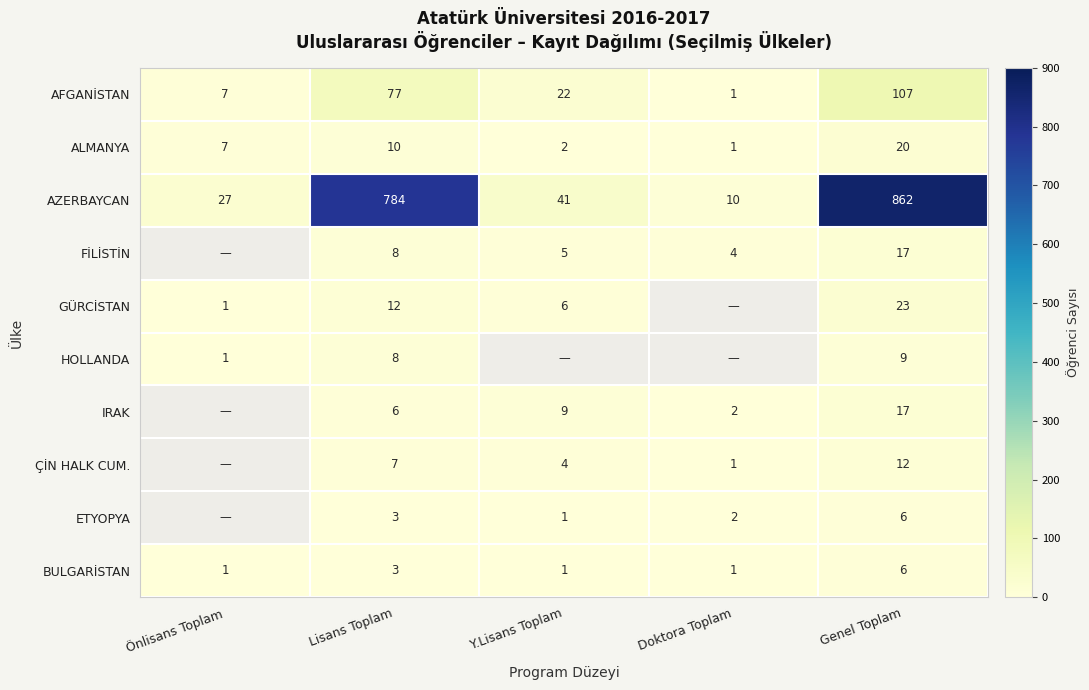

What is the difference between the highest and lowest values at Doktora Toplam?

9.0